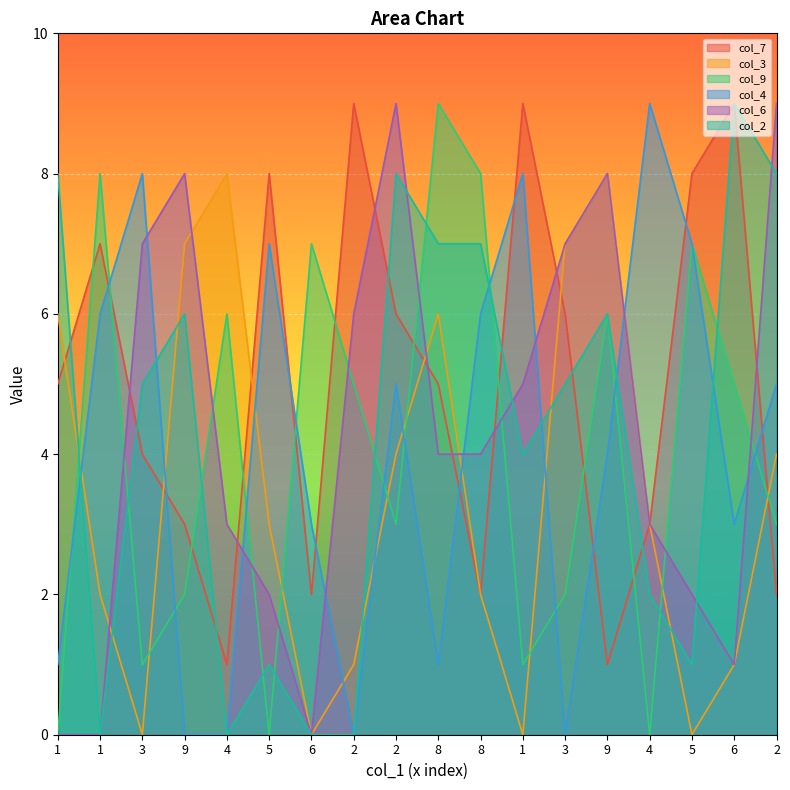

How many interior local valleys does the col_6 series have?

2